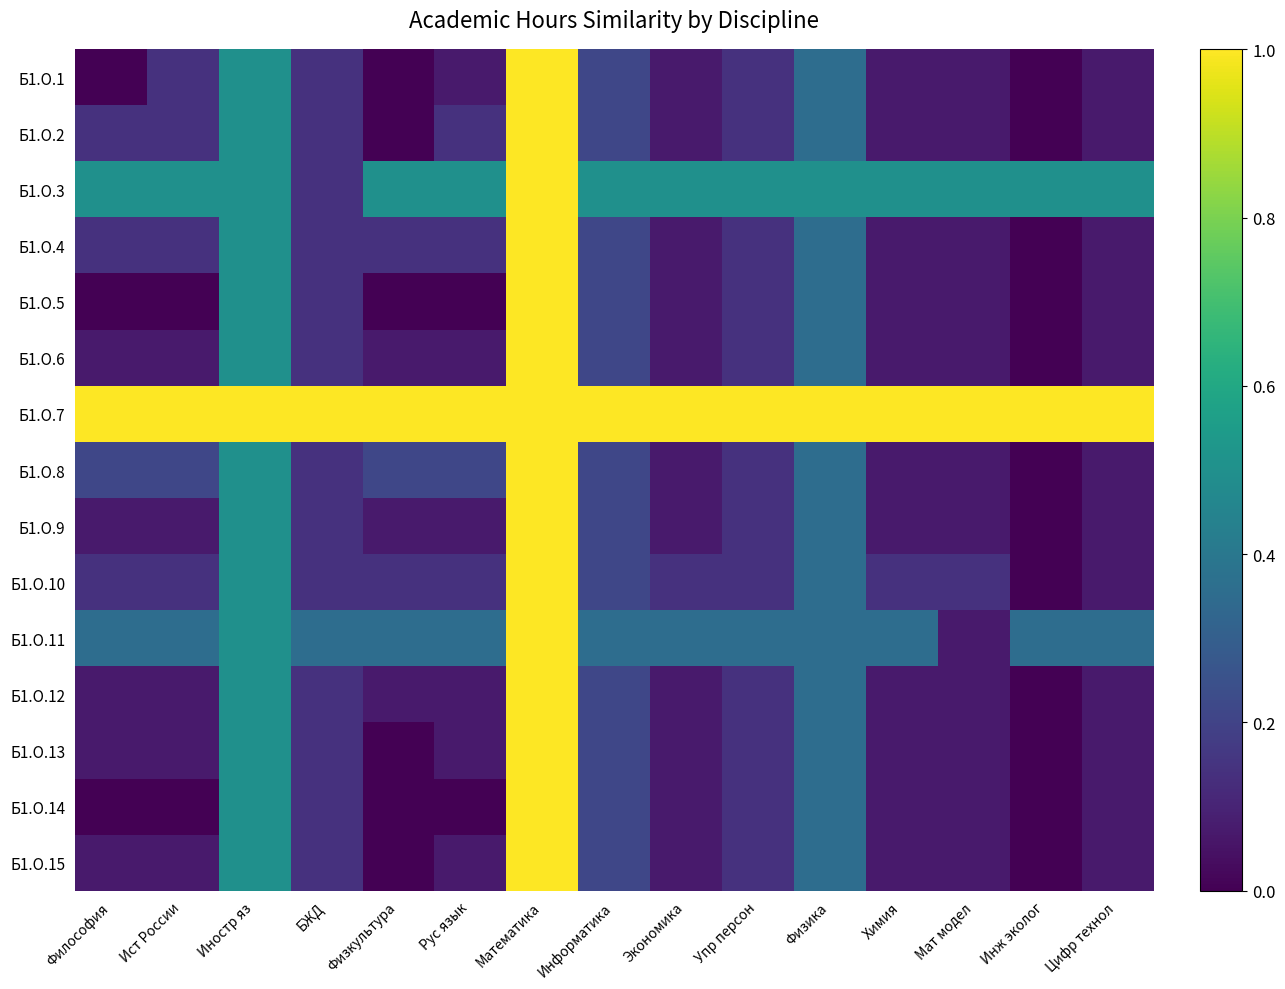

Which series has the largest range (max minus min)?

Б1.О.1